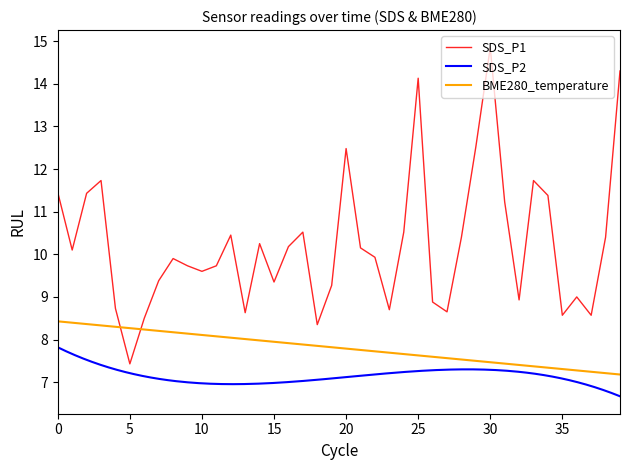

Which series has the largest total across all categories?

SDS_P1